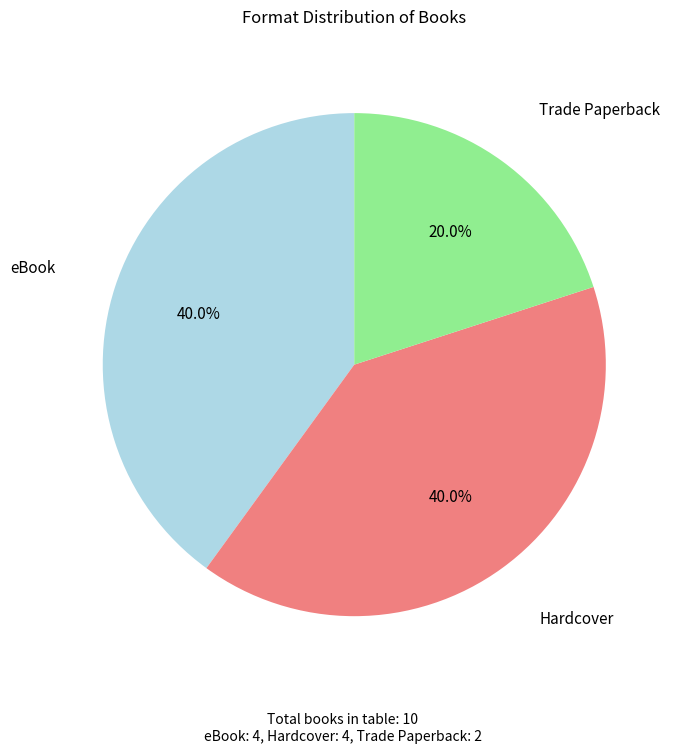

Is there a majority slice in this chart?

No